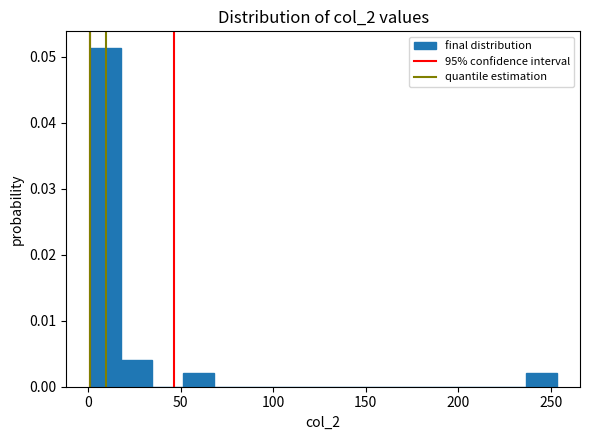

Around what value on the x-axis is the tallest bar? Give the approximate position of its centre, as read against the axis.

10